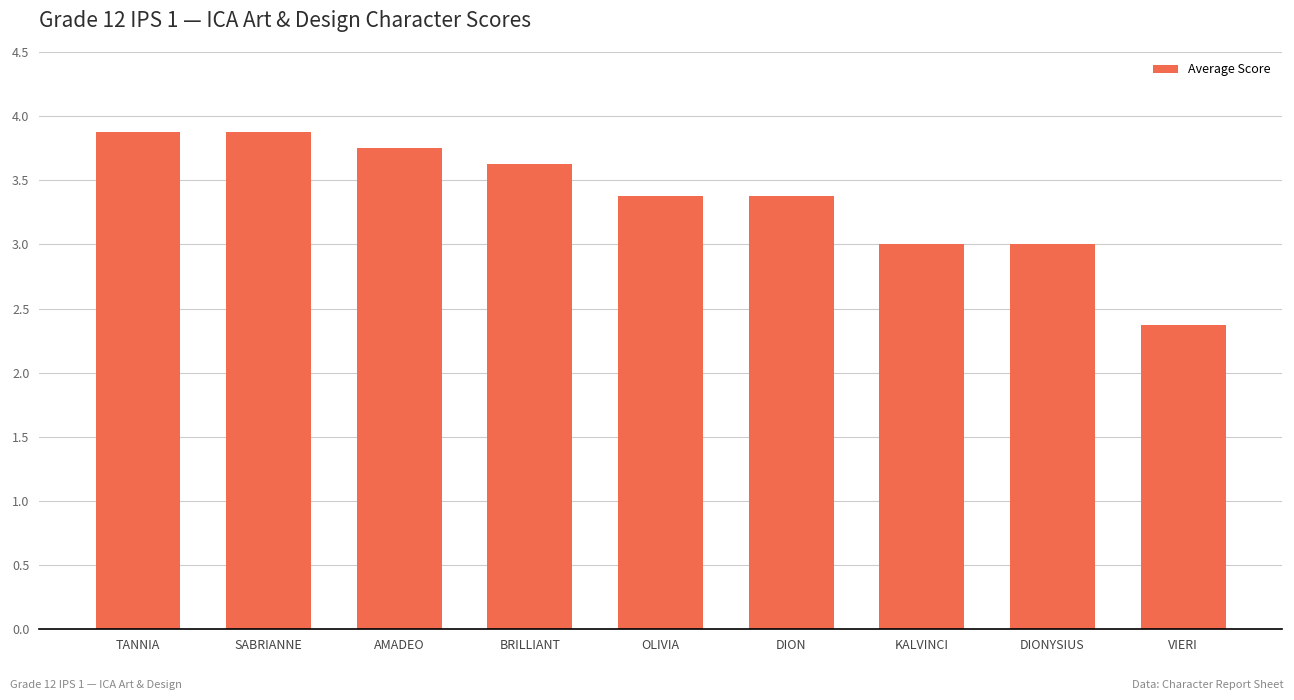

What is the sum of the values at DIONYSIUS and KALVINCI?

6.0